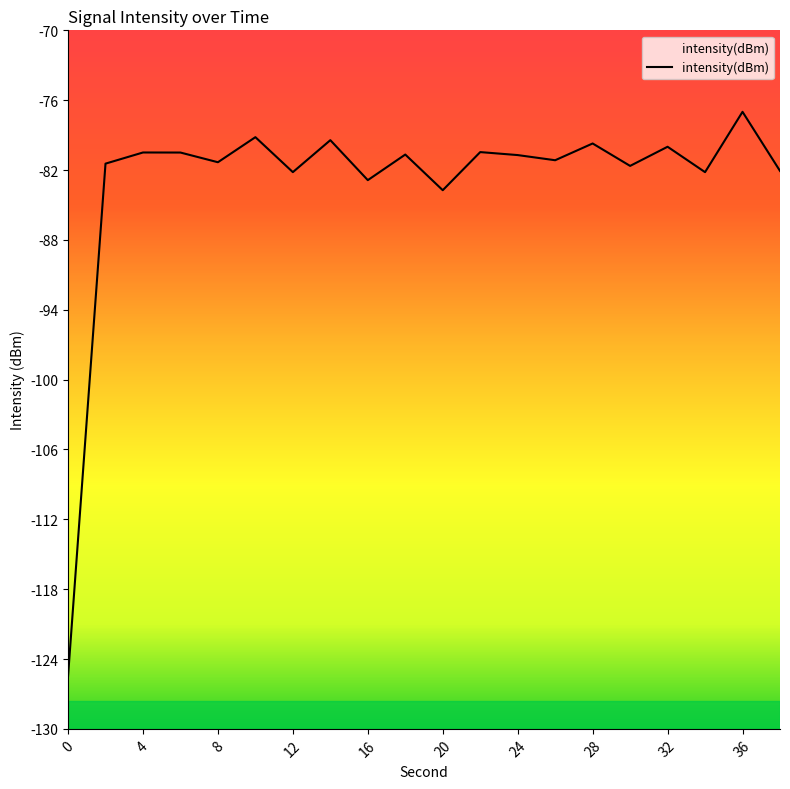

What is the sum of all values?

-1662.3